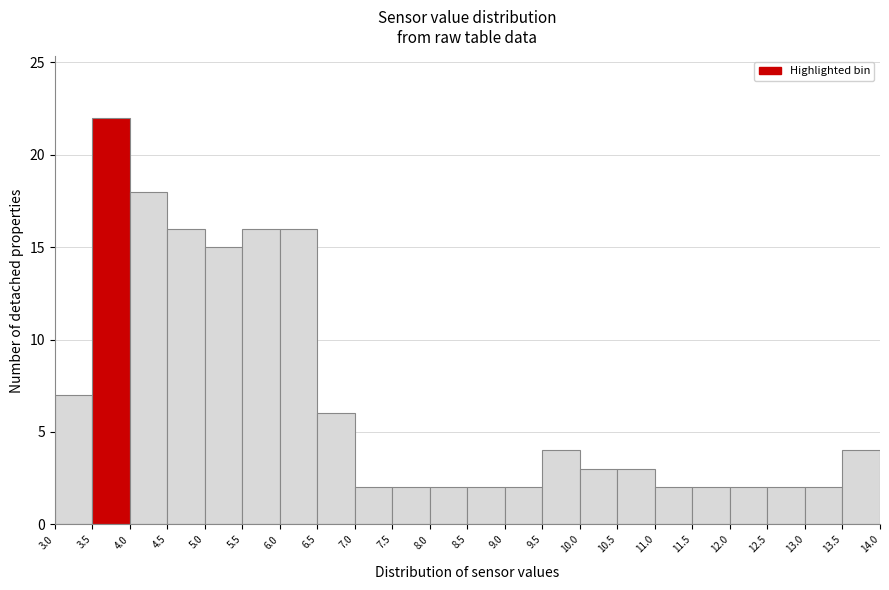

Reading left to right, list every bar in this chart as the range it spans on the x-axis followed by its height. The values are not printed on the chart, so give them approximately, as read against the axis.

3.0 to 3.5: 7
3.5 to 4.0: 22
4.0 to 4.5: 18
4.5 to 5.0: 16
5.0 to 5.5: 15
5.5 to 6.0: 16
6.0 to 6.5: 16
6.5 to 7.0: 6
7.0 to 7.5: 2
7.5 to 8.0: 2
8.0 to 8.5: 2
8.5 to 9.0: 2
9.0 to 9.5: 2
9.5 to 10.0: 4
10.0 to 10.5: 3
10.5 to 11.0: 3
11.0 to 11.5: 2
11.5 to 12.0: 2
12.0 to 12.5: 2
12.5 to 13.0: 2
13.0 to 13.5: 2
13.5 to 14.0: 4